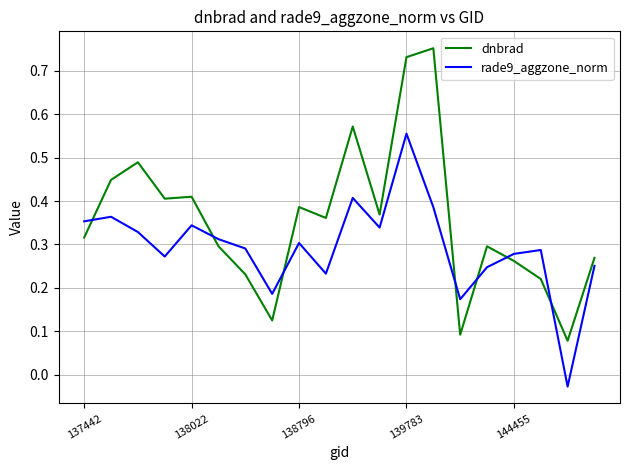

Does the chart have visible grid lines?

Yes